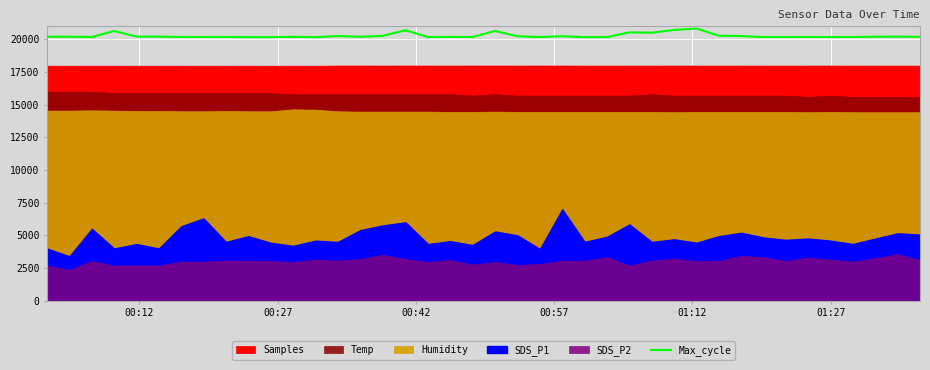

Where does the data first go above 20199?

00:12